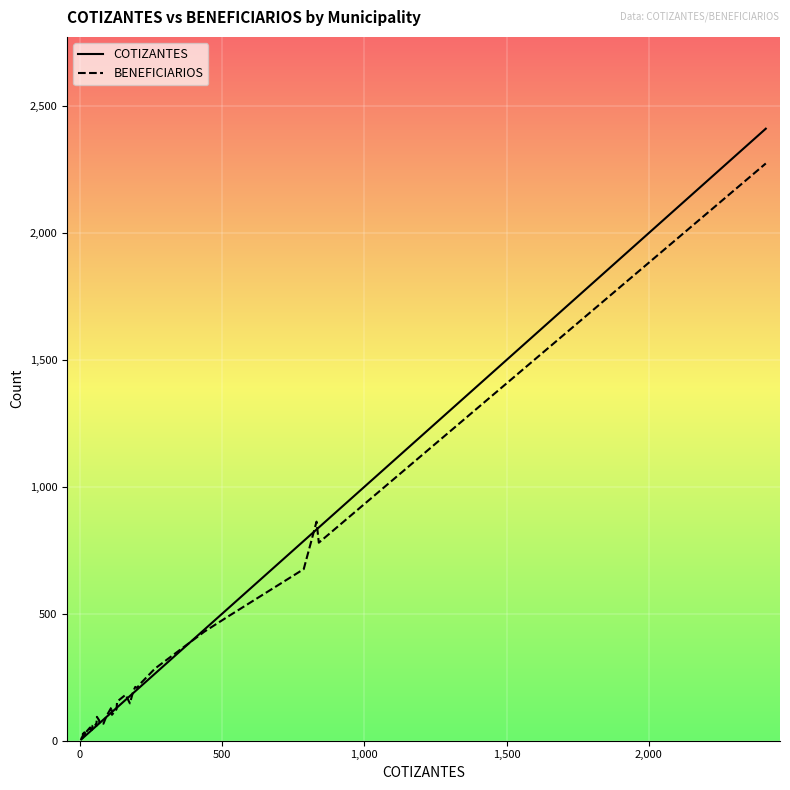

What is the maximum value for BENEFICIARIOS?

2274